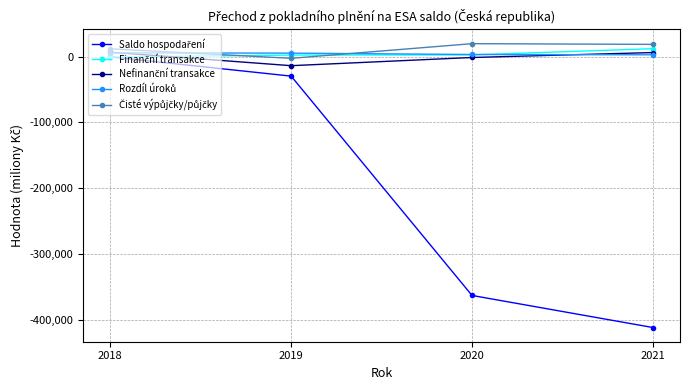

What is the maximum value shown in the chart?

19840